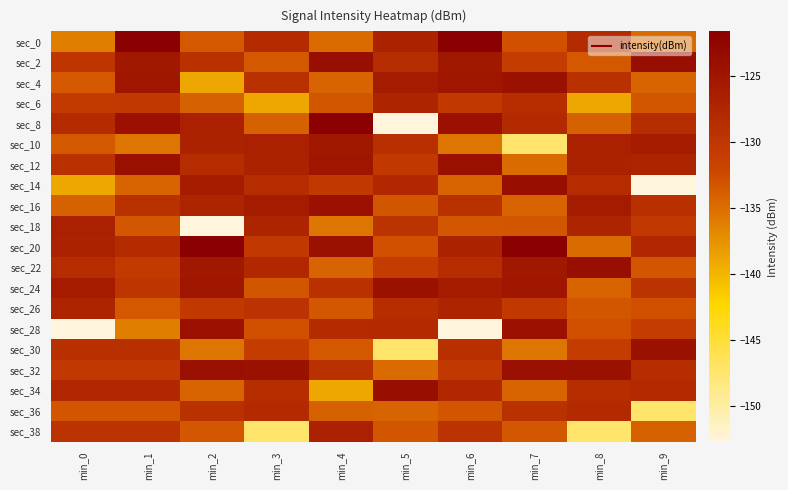

Reading left to right, transcribe all the data shown in this chart.

sec_0: min_0=-136.2	min_1=-121.6	min_2=-133.4	min_3=-128.2	min_4=-134.9	min_5=-126.9	min_6=-121.6	min_7=-132.9	min_8=-128.2	min_9=-134.9
sec_2: min_0=-129.9	min_1=-125.4	min_2=-129.2	min_3=-133.4	min_4=-123.8	min_5=-128.4	min_6=-125.4	min_7=-130.8	min_8=-133.4	min_9=-123.8
sec_4: min_0=-133.5	min_1=-125.0	min_2=-139.0	min_3=-129.2	min_4=-134.3	min_5=-125.8	min_6=-125.0	min_7=-124.3	min_8=-129.2	min_9=-134.3
sec_6: min_0=-130.5	min_1=-130.3	min_2=-134.0	min_3=-139.0	min_4=-133.2	min_5=-127.2	min_6=-130.3	min_7=-128.6	min_8=-139.0	min_9=-133.2
sec_8: min_0=-128.2	min_1=-124.3	min_2=-126.6	min_3=-134.0	min_4=-121.6	min_5=-152.7	min_6=-124.3	min_7=-128.1	min_8=-134.0	min_9=-128.4
sec_10: min_0=-133.4	min_1=-135.6	min_2=-126.9	min_3=-126.6	min_4=-125.4	min_5=-128.9	min_6=-135.6	min_7=-147.4	min_8=-126.6	min_9=-125.8
sec_12: min_0=-129.2	min_1=-124.2	min_2=-128.4	min_3=-126.9	min_4=-125.0	min_5=-130.3	min_6=-124.2	min_7=-134.9	min_8=-126.9	min_9=-127.2
sec_14: min_0=-139.0	min_1=-134.3	min_2=-125.8	min_3=-128.4	min_4=-130.3	min_5=-127.8	min_6=-134.3	min_7=-123.8	min_8=-128.4	min_9=-152.7
sec_16: min_0=-134.0	min_1=-129.2	min_2=-127.2	min_3=-125.8	min_4=-124.3	min_5=-133.2	min_6=-129.2	min_7=-134.3	min_8=-125.8	min_9=-128.9
sec_18: min_0=-126.6	min_1=-133.4	min_2=-152.7	min_3=-127.2	min_4=-135.6	min_5=-129.5	min_6=-133.4	min_7=-133.2	min_8=-127.2	min_9=-130.3
sec_20: min_0=-126.9	min_1=-128.2	min_2=-121.6	min_3=-130.3	min_4=-124.2	min_5=-132.9	min_6=-126.9	min_7=-121.6	min_8=-134.9	min_9=-127.8
sec_22: min_0=-128.4	min_1=-130.5	min_2=-125.4	min_3=-127.8	min_4=-134.3	min_5=-130.8	min_6=-128.4	min_7=-125.4	min_8=-123.8	min_9=-133.2
sec_24: min_0=-125.8	min_1=-129.9	min_2=-125.0	min_3=-133.2	min_4=-129.2	min_5=-124.3	min_6=-125.8	min_7=-125.0	min_8=-134.3	min_9=-129.5
sec_26: min_0=-127.2	min_1=-133.5	min_2=-130.3	min_3=-129.5	min_4=-133.4	min_5=-128.6	min_6=-127.2	min_7=-130.3	min_8=-133.2	min_9=-132.9
sec_28: min_0=-152.7	min_1=-136.2	min_2=-124.3	min_3=-132.9	min_4=-128.2	min_5=-128.1	min_6=-152.7	min_7=-124.3	min_8=-132.9	min_9=-130.8
sec_30: min_0=-128.9	min_1=-128.9	min_2=-135.6	min_3=-130.8	min_4=-133.4	min_5=-147.4	min_6=-128.9	min_7=-135.6	min_8=-130.8	min_9=-124.3
sec_32: min_0=-130.3	min_1=-130.3	min_2=-124.2	min_3=-124.3	min_4=-129.2	min_5=-134.9	min_6=-130.3	min_7=-124.2	min_8=-124.3	min_9=-128.6
sec_34: min_0=-127.8	min_1=-127.8	min_2=-134.3	min_3=-128.6	min_4=-139.0	min_5=-123.8	min_6=-127.8	min_7=-134.3	min_8=-128.6	min_9=-128.1
sec_36: min_0=-133.2	min_1=-133.2	min_2=-129.2	min_3=-128.1	min_4=-134.0	min_5=-134.3	min_6=-133.2	min_7=-129.2	min_8=-128.1	min_9=-147.4
sec_38: min_0=-129.5	min_1=-129.5	min_2=-133.4	min_3=-147.4	min_4=-126.6	min_5=-133.2	min_6=-129.5	min_7=-133.4	min_8=-147.4	min_9=-134.0